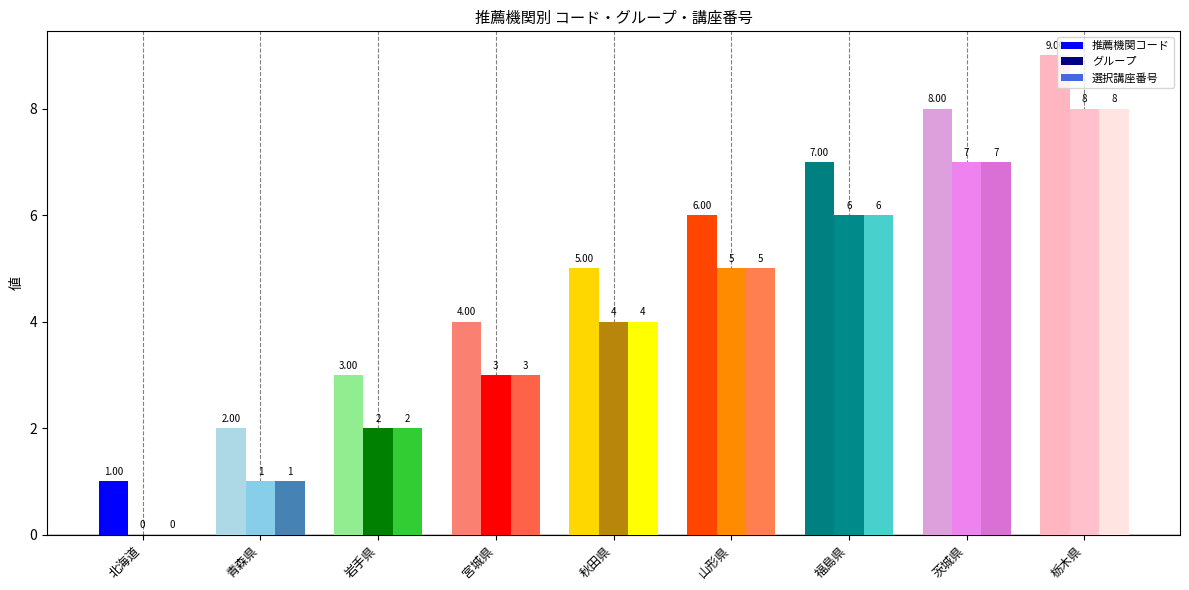

What is the sum of all 推薦機関コード values?

45